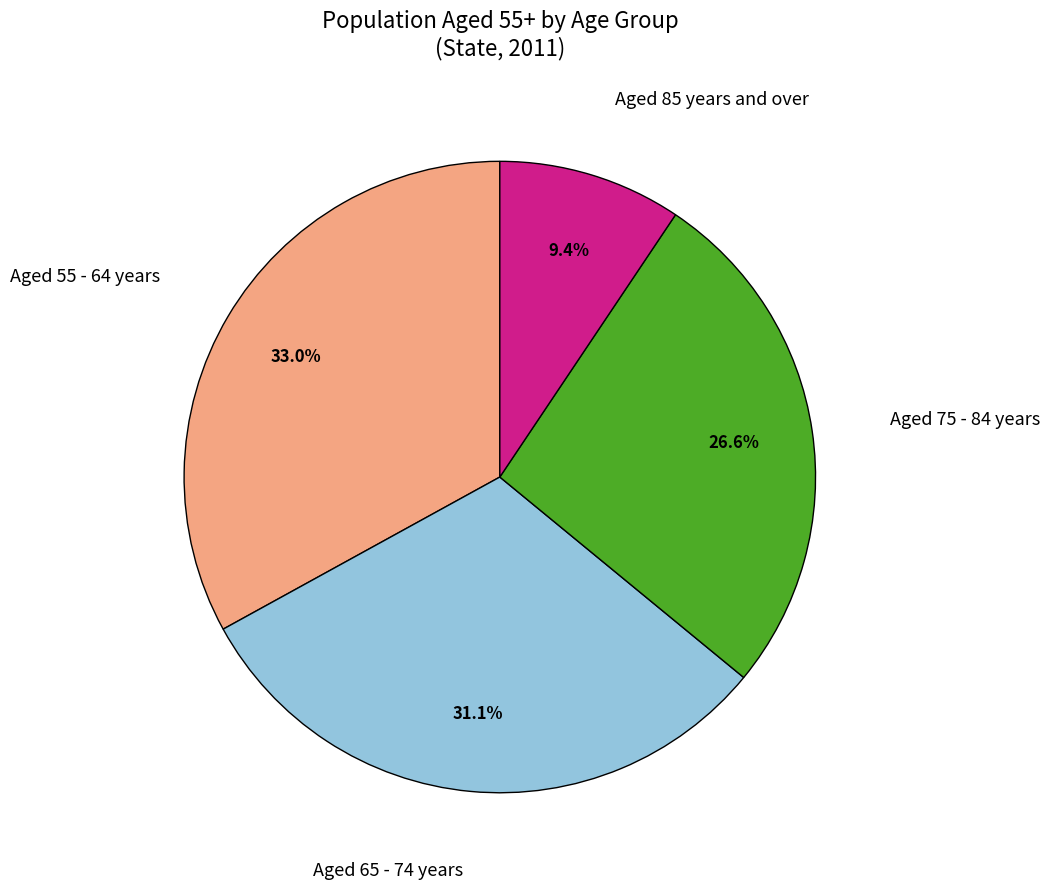

Count the number of slices in the pie.

4